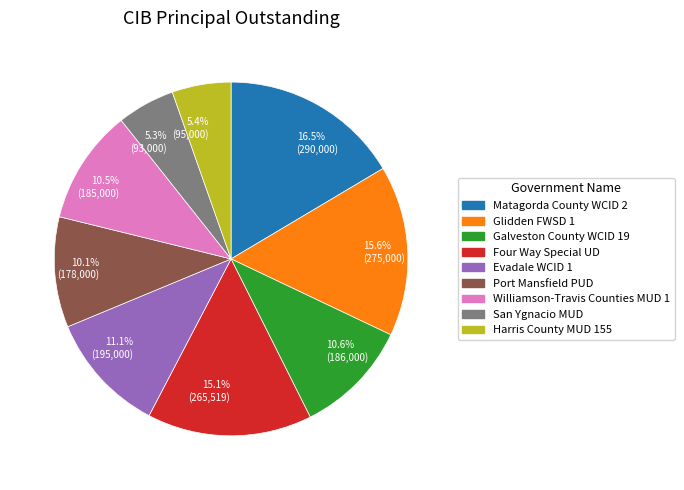

Which has a higher value, 10.6% (186,000) or 11.1% (195,000)?

11.1% (195,000)